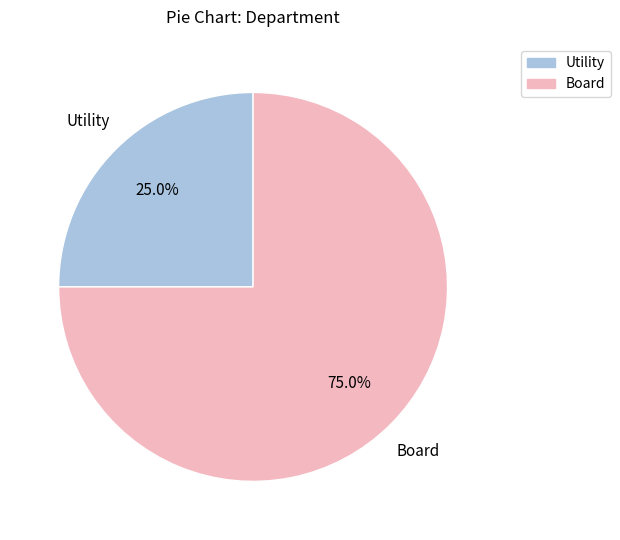

To the nearest percent, what percentage of the pie is Utility?

25%